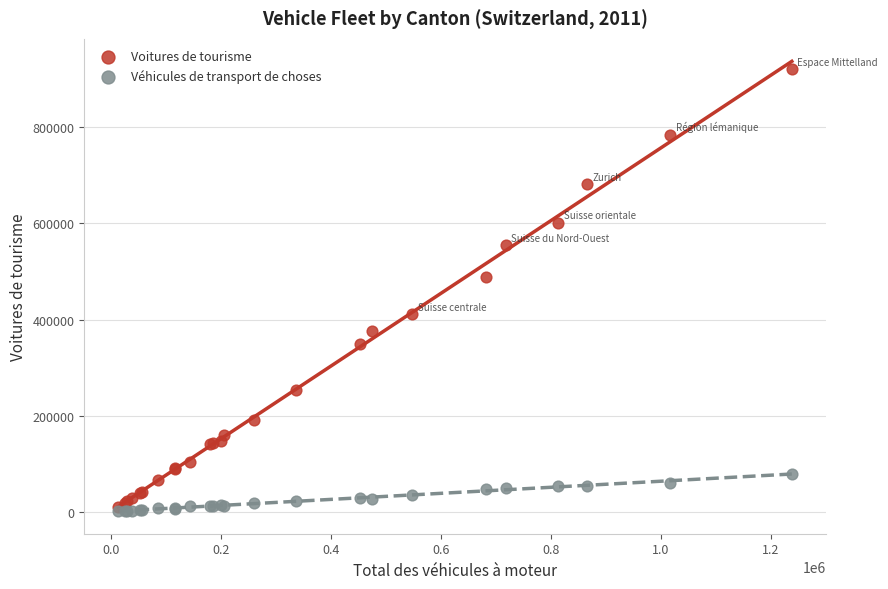

Across all series, what Y value is closest to 460817?

488368